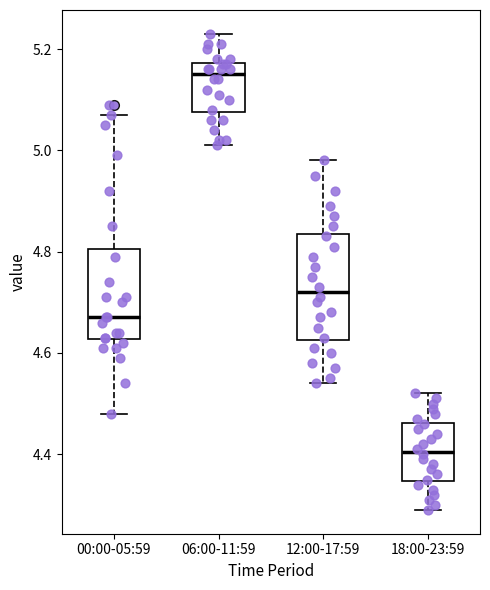

Reading left to right, transcribe this box plot: for each box, give where its median line is, the range the box spans, and where its two whiskers end, as read against the y-axis. The values are not printed on the chart, so give them approximately, as read against the axis.

00:00-05:59: median 4.68, box 4.62 to 4.80, whiskers 4.48 to 5.08
06:00-11:59: median 5.16, box 5.08 to 5.18, whiskers 5.02 to 5.24
12:00-17:59: median 4.72, box 4.62 to 4.84, whiskers 4.54 to 4.98
18:00-23:59: median 4.40, box 4.34 to 4.46, whiskers 4.30 to 4.52